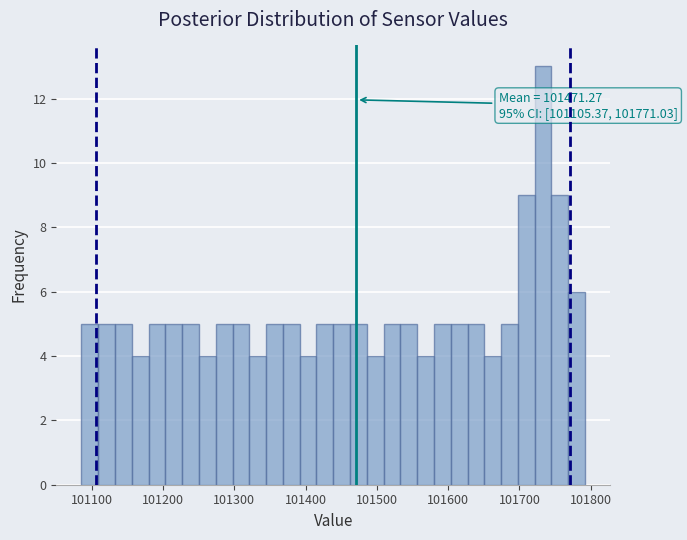

Around what value on the x-axis is the tallest bar? Give the approximate position of its centre, as read against the axis.

101730